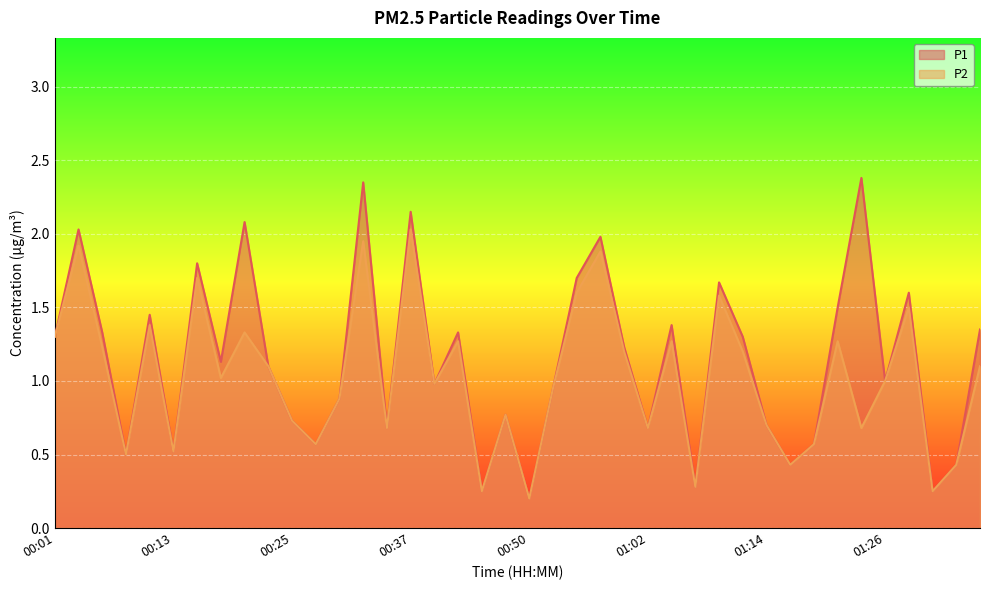

True or false: P1 and P2 intersect in this chart.

False